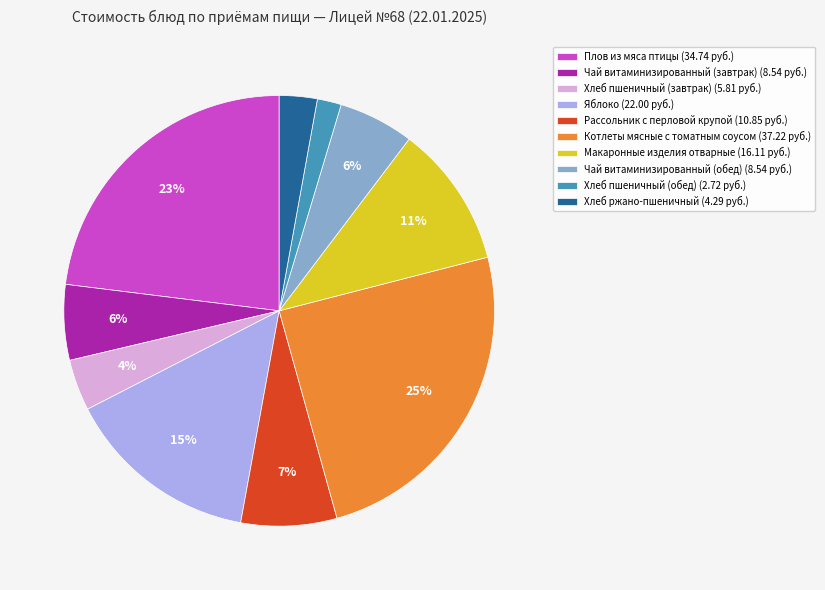

Is it true that Плов из мяса птицы is 28% of the pie?

False